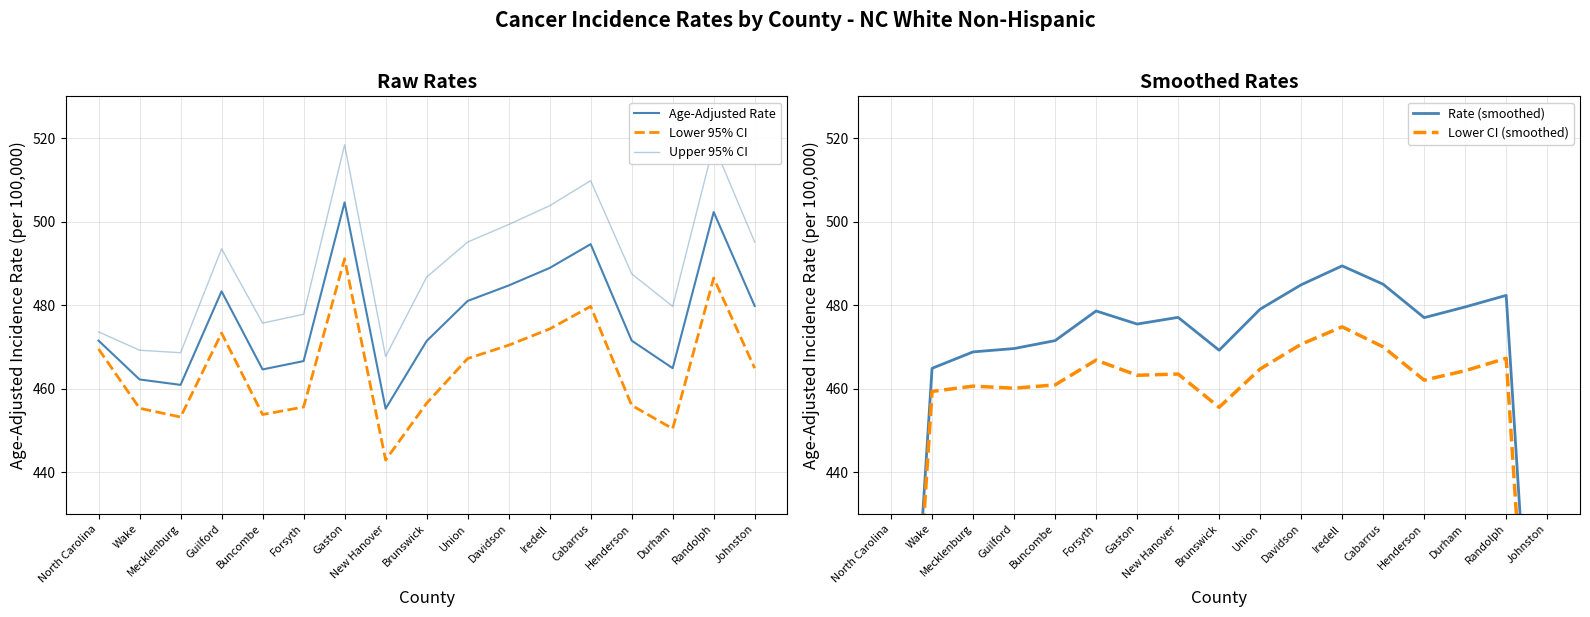

What is the minimum value for Age-Adjusted Rate?

455.2